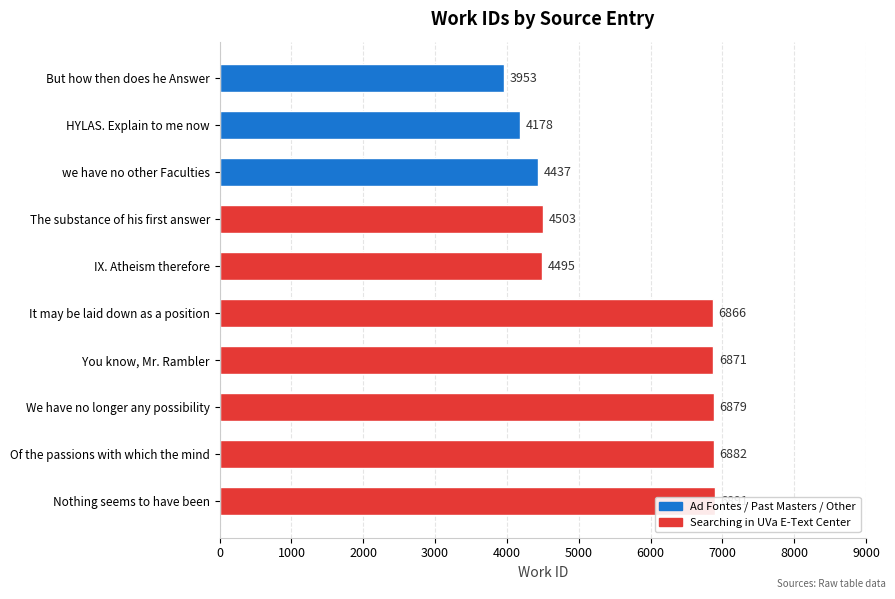

Which has a higher value, HYLAS. Explain to me now or You know, Mr. Rambler?

You know, Mr. Rambler